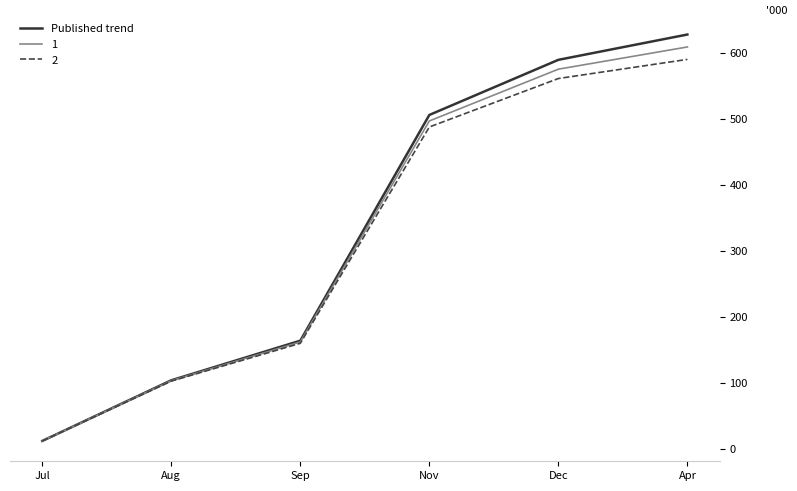

Where is 1 nearest to the value 310?

Sep